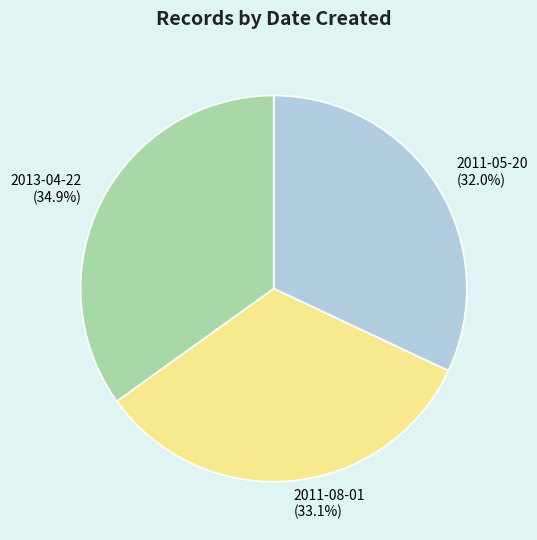

Combined, do 2011-08-01 and 2013-04-22 account for over 50%?

Yes